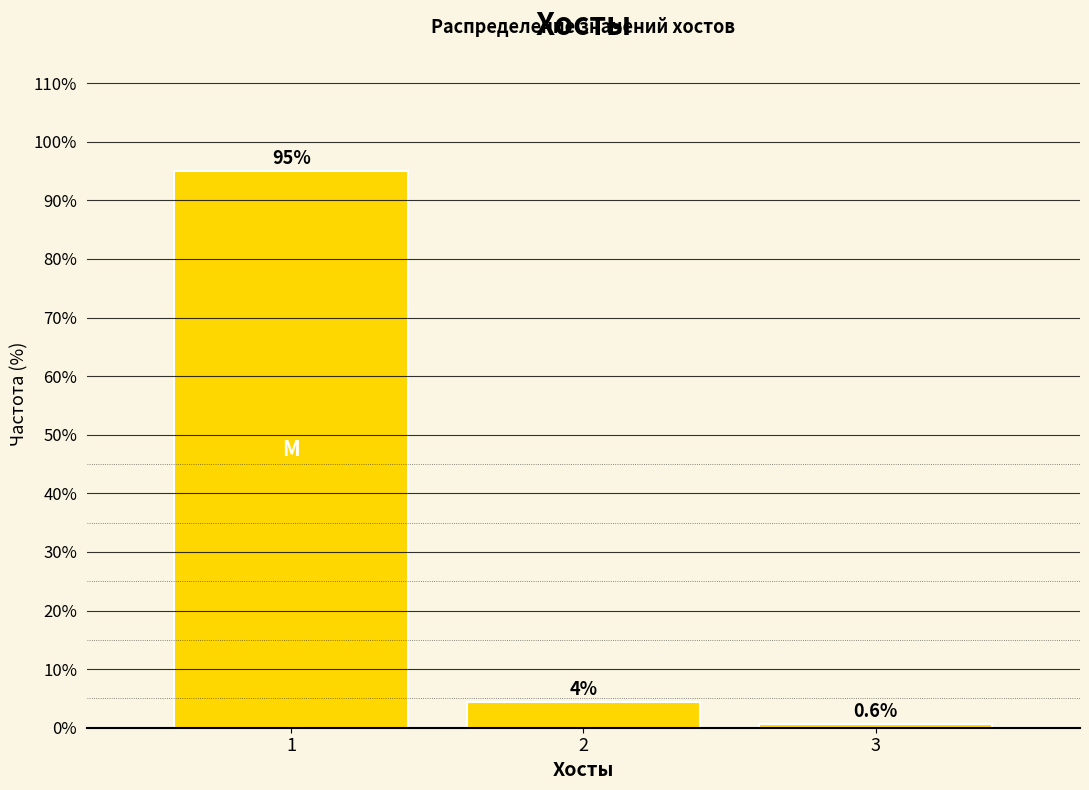

Reading right to left, what are all the values shown in this chart?

0.6	4.4	95.0